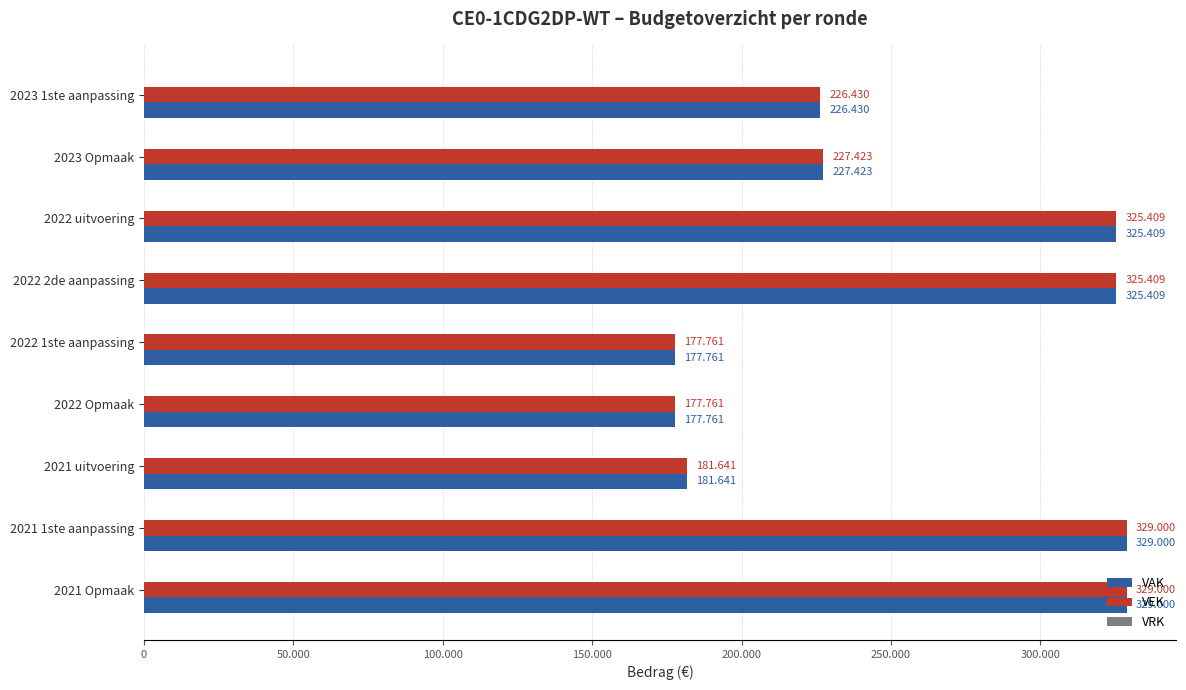

Which series has the largest range (max minus min)?

VAK